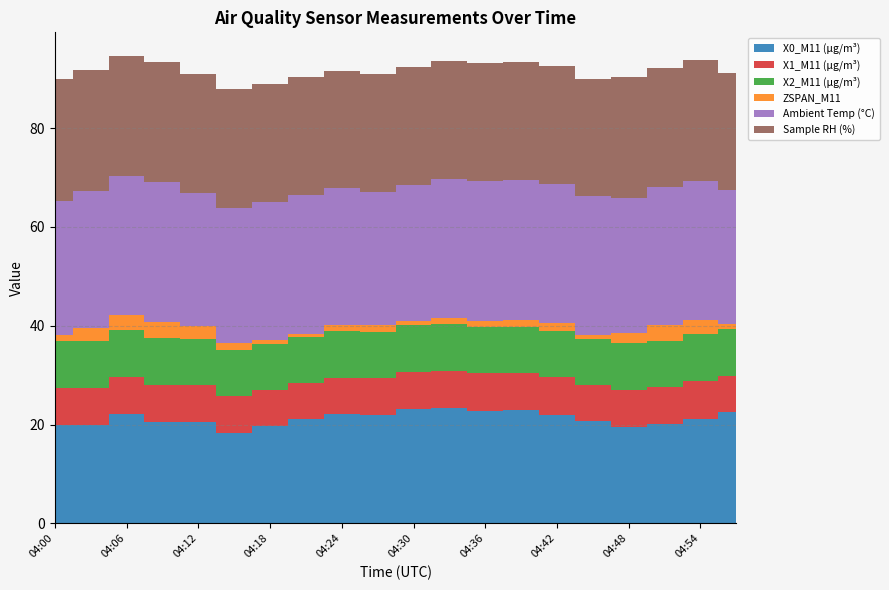

Reading right to left, transcribe all the data shown in this chart.

X0_M11 (μg/m³): 04:57=22.4	04:54=21.2	04:51=20.1	04:48=19.4	04:45=20.8	04:42=22.0	04:39=22.9	04:36=22.8	04:33=23.3	04:30=23.1	04:27=21.9	04:24=22.1	04:21=21.1	04:18=19.6	04:15=18.3	04:12=20.5	04:09=20.6	04:06=22.0	04:03=19.9	04:00=19.8
X1_M11 (μg/m³): 04:57=7.4	04:54=7.5	04:51=7.5	04:48=7.5	04:45=7.3	04:42=7.6	04:39=7.6	04:36=7.6	04:33=7.6	04:30=7.5	04:27=7.5	04:24=7.4	04:21=7.3	04:18=7.3	04:15=7.4	04:12=7.5	04:09=7.5	04:06=7.5	04:03=7.5	04:00=7.5
X2_M11 (μg/m³): 04:57=9.4	04:54=9.5	04:51=9.3	04:48=9.5	04:45=9.3	04:42=9.4	04:39=9.3	04:36=9.4	04:33=9.5	04:30=9.5	04:27=9.4	04:24=9.4	04:21=9.4	04:18=9.4	04:15=9.3	04:12=9.4	04:09=9.3	04:06=9.5	04:03=9.5	04:00=9.5
ZSPAN_M11: 04:57=1.2	04:54=3.0	04:51=3.2	04:48=2.0	04:45=0.7	04:42=1.6	04:39=1.4	04:36=1.3	04:33=1.3	04:30=0.9	04:27=1.4	04:24=1.2	04:21=0.5	04:18=0.9	04:15=1.5	04:12=2.5	04:09=3.3	04:06=3.1	04:03=2.7	04:00=1.4
Ambient Temp (°C): 04:57=27.1	04:54=28.0	04:51=27.9	04:48=27.4	04:45=28.2	04:42=28.2	04:39=28.4	04:36=28.4	04:33=28.1	04:30=27.5	04:27=27.0	04:24=27.8	04:21=28.3	04:18=27.9	04:15=27.3	04:12=26.9	04:09=28.4	04:06=28.1	04:03=27.6	04:00=27.0
Sample RH (%): 04:57=23.7	04:54=24.5	04:51=24.1	04:48=24.5	04:45=23.7	04:42=23.8	04:39=23.7	04:36=23.7	04:33=23.9	04:30=23.9	04:27=23.9	04:24=23.7	04:21=23.7	04:18=23.9	04:15=24.0	04:12=24.2	04:09=24.2	04:06=24.4	04:03=24.6	04:00=24.7